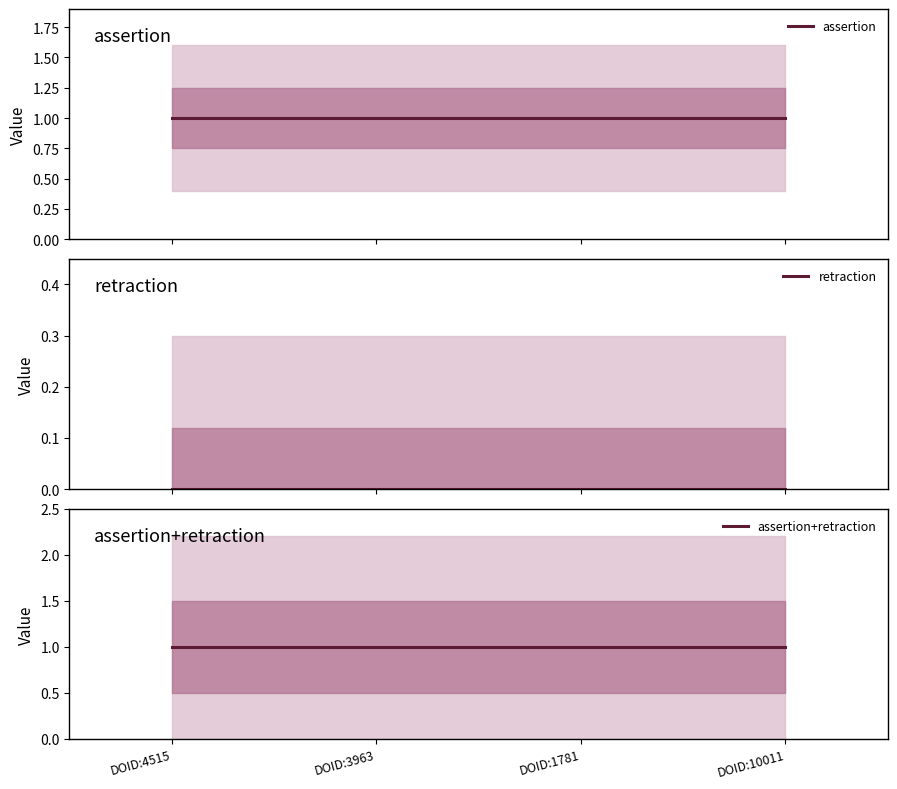

Does the chart display data point markers on the line(s)?

No